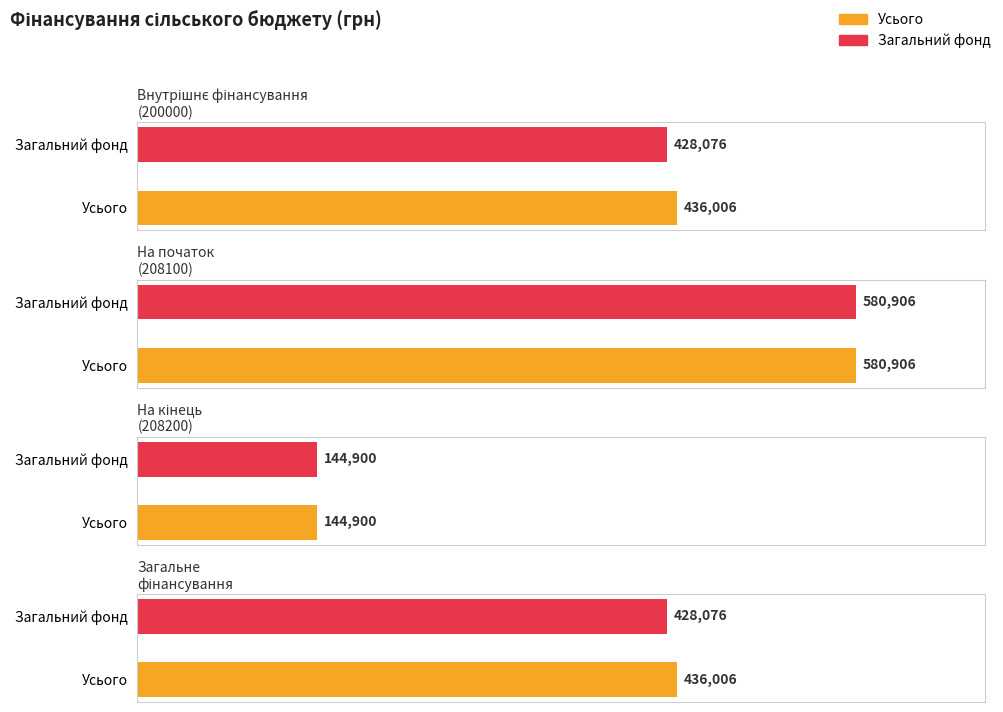

Which label corresponds to the largest value in the chart?

208100